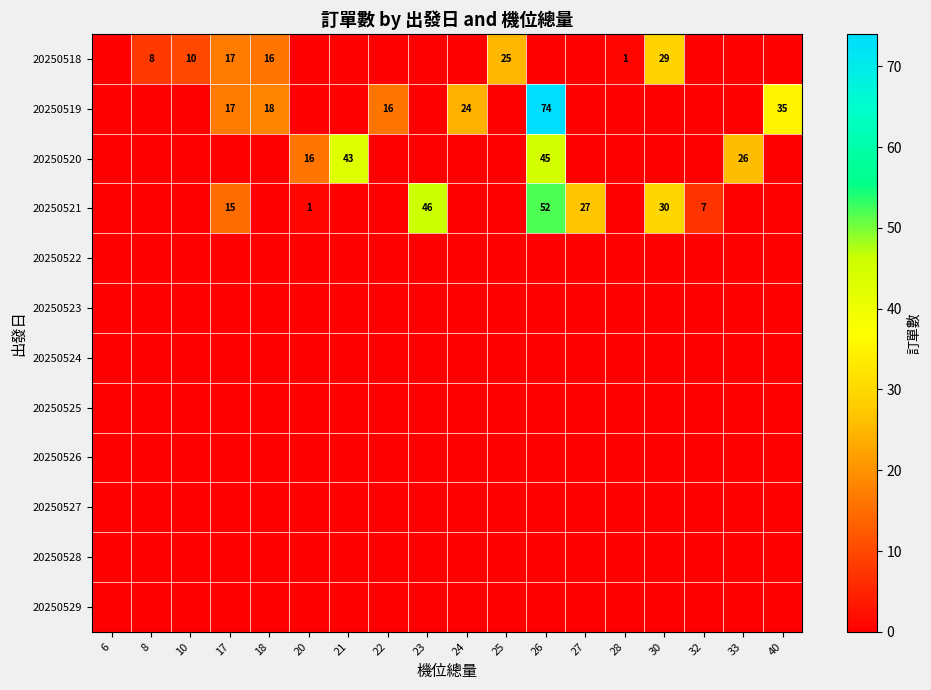

The 20250520 series shows 16 at 20. True or false?

True